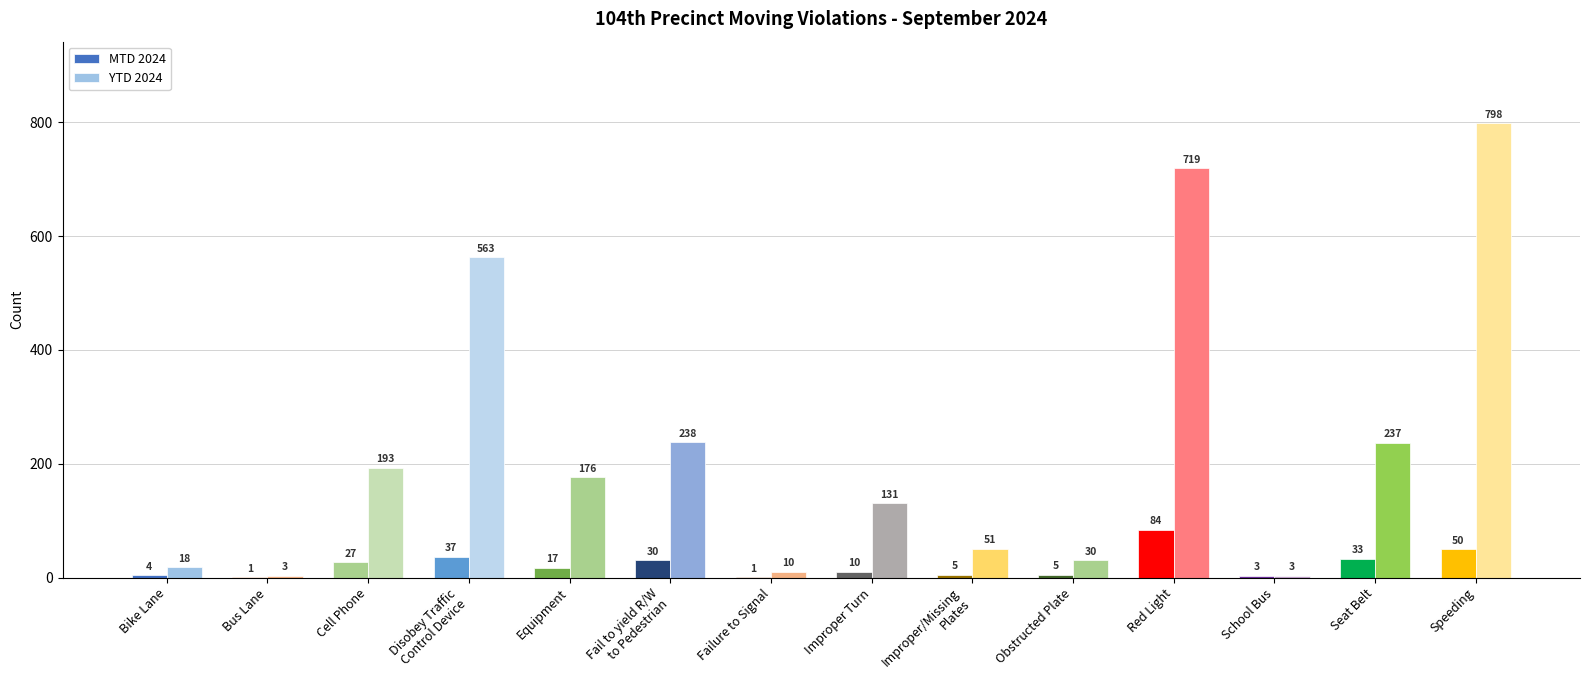

Reading left to right, what are all the values shown in this chart?

MTD 2024: Bike Lane=4	Bus Lane=1	Cell Phone=27	Disobey Traffic
Control Device=37	Equipment=17	Fail to yield R/W
to Pedestrian=30	Failure to Signal=1	Improper Turn=10	Improper/Missing
Plates=5	Obstructed Plate=5	Red Light=84	School Bus=3	Seat Belt=33	Speeding=50
YTD 2024: Bike Lane=18	Bus Lane=3	Cell Phone=193	Disobey Traffic
Control Device=563	Equipment=176	Fail to yield R/W
to Pedestrian=238	Failure to Signal=10	Improper Turn=131	Improper/Missing
Plates=51	Obstructed Plate=30	Red Light=719	School Bus=3	Seat Belt=237	Speeding=798